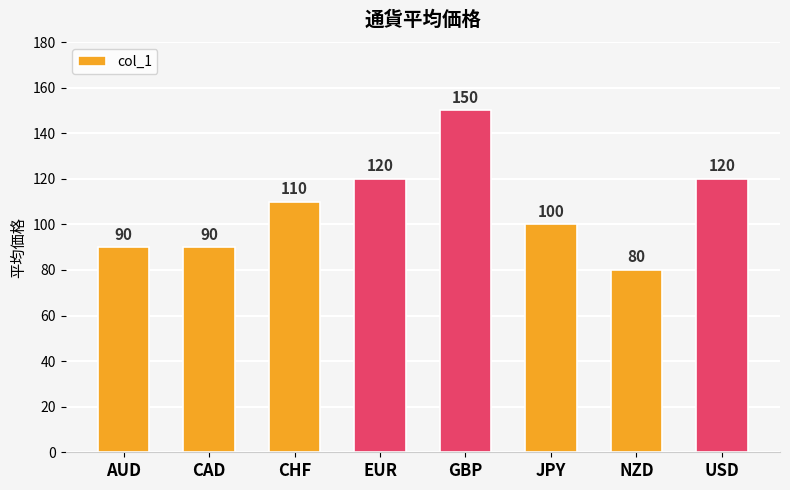

Reading left to right, list all the values displayed in this chart.

AUD=90	CAD=90	CHF=110	EUR=120	GBP=150	JPY=100	NZD=80	USD=120